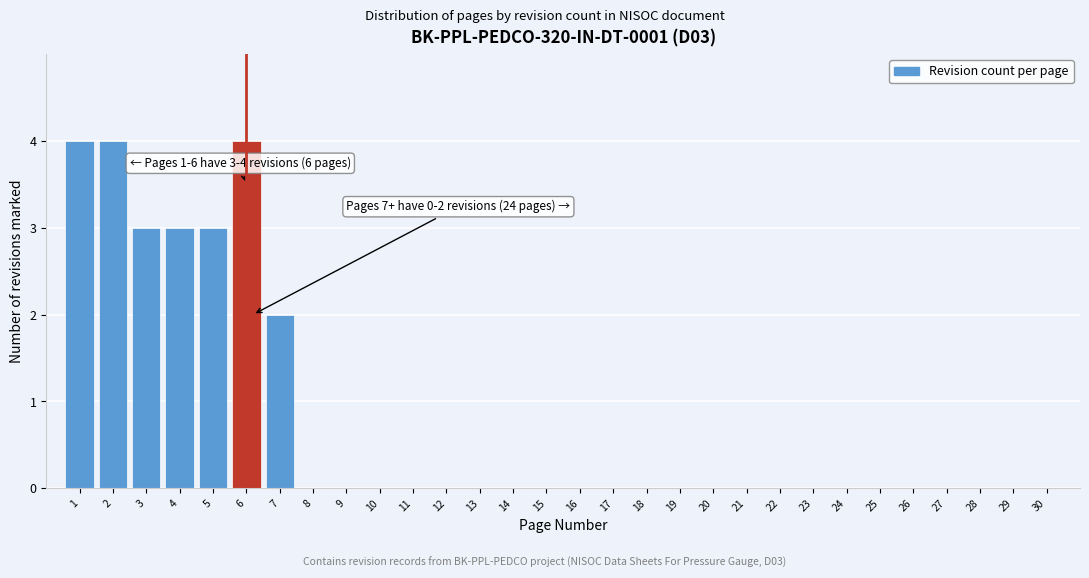

Reading left to right, list all the values displayed in this chart.

1=4	2=4	3=3	4=3	5=3	6=4	7=2	8=0	9=0	10=0	11=0	12=0	13=0	14=0	15=0	16=0	17=0	18=0	19=0	20=0	21=0	22=0	23=0	24=0	25=0	26=0	27=0	28=0	29=0	30=0